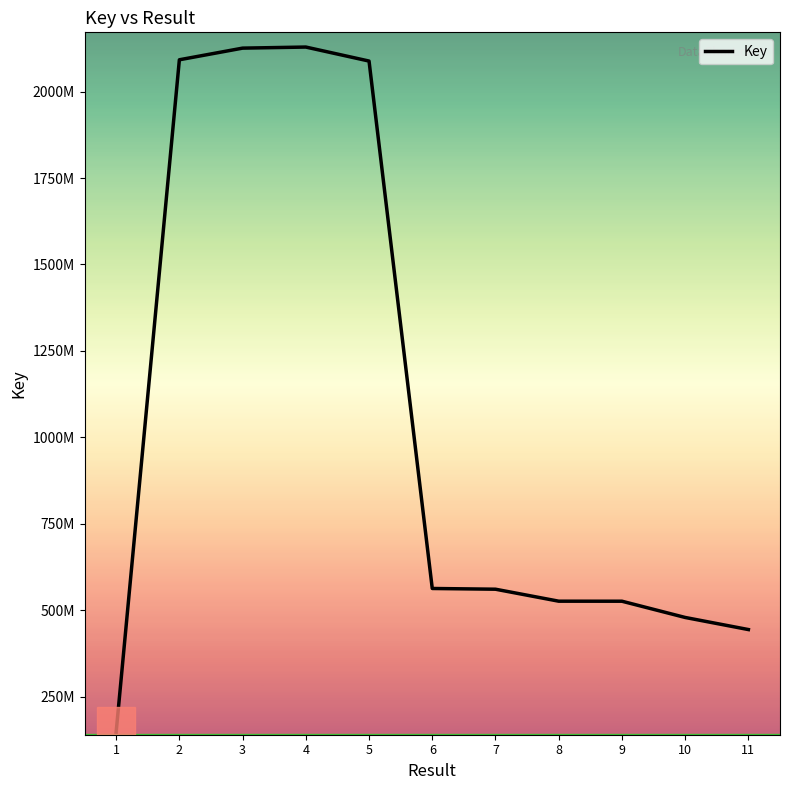

Reading right to left, extract all data points from this chart.

444077177	479070837	526049918	526139081	560784283	562891587	2088408484	2128919592	2125808207	2092133546	147277351